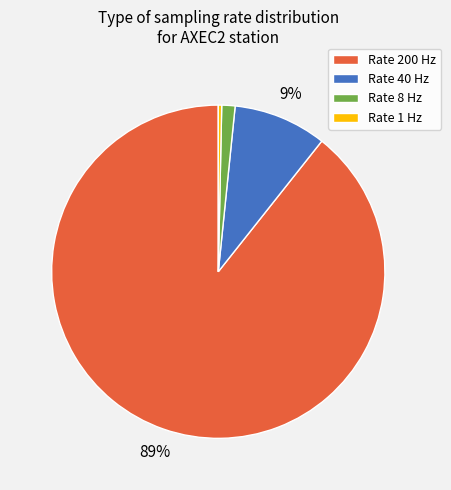

Is the sum of Rate 200 Hz and Rate 1 Hz greater than half?

Yes